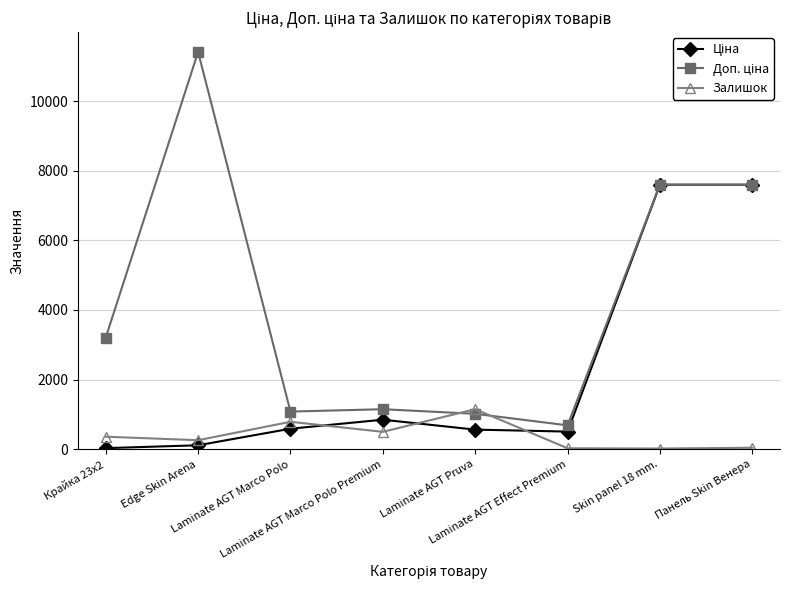

True or false: Доп. ціна and Ціна cross at least once.

False